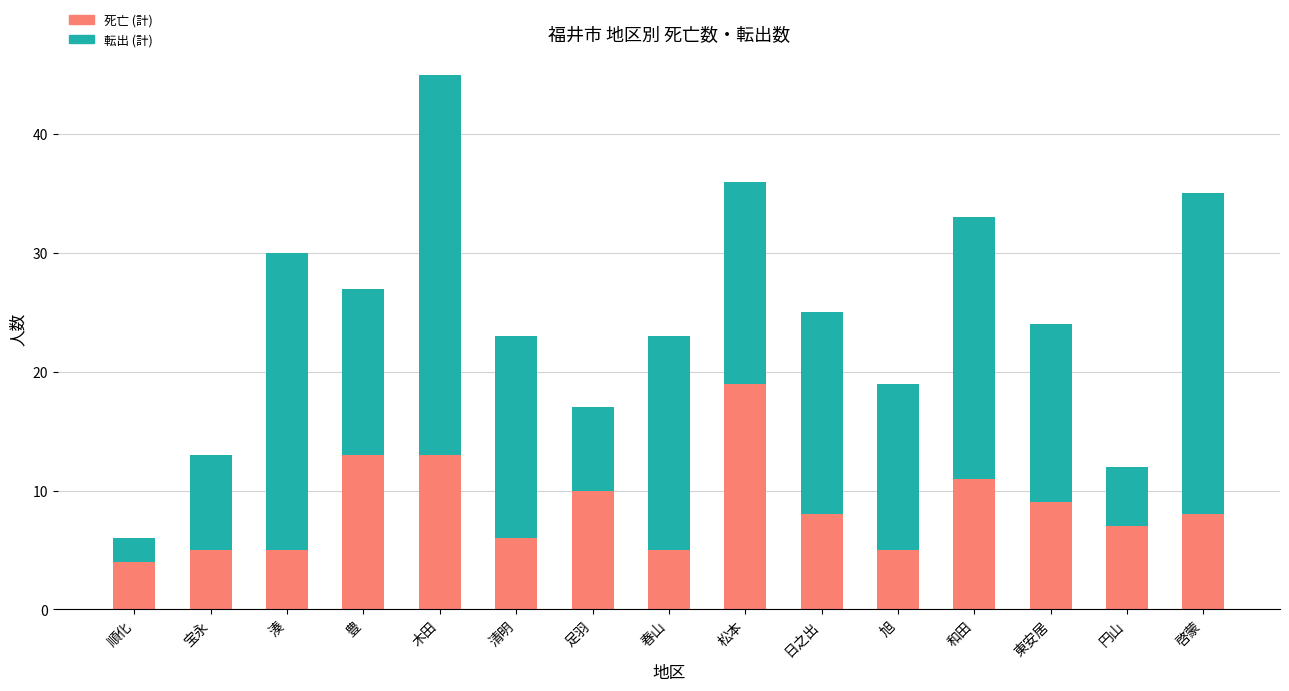

What is the difference between the maximum and minimum values in the 死亡 (計) series?

15